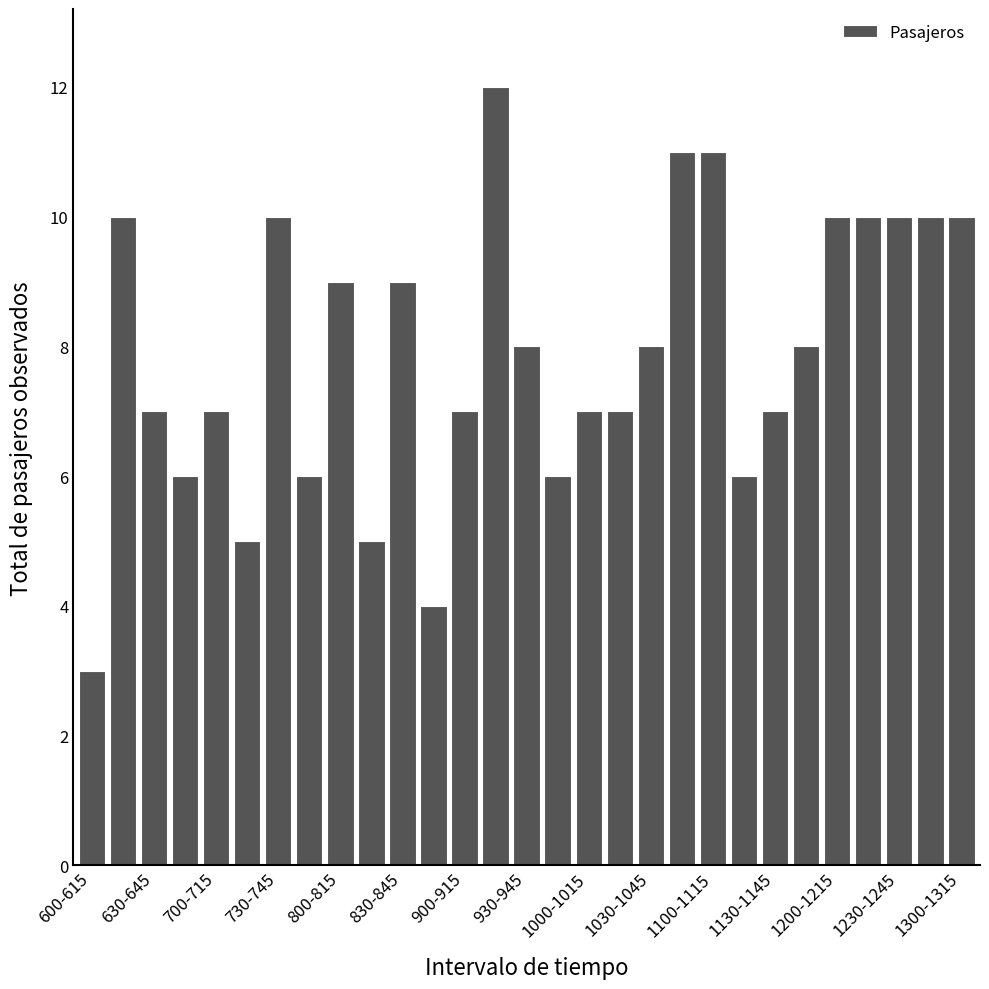

What is the greatest value displayed?

12